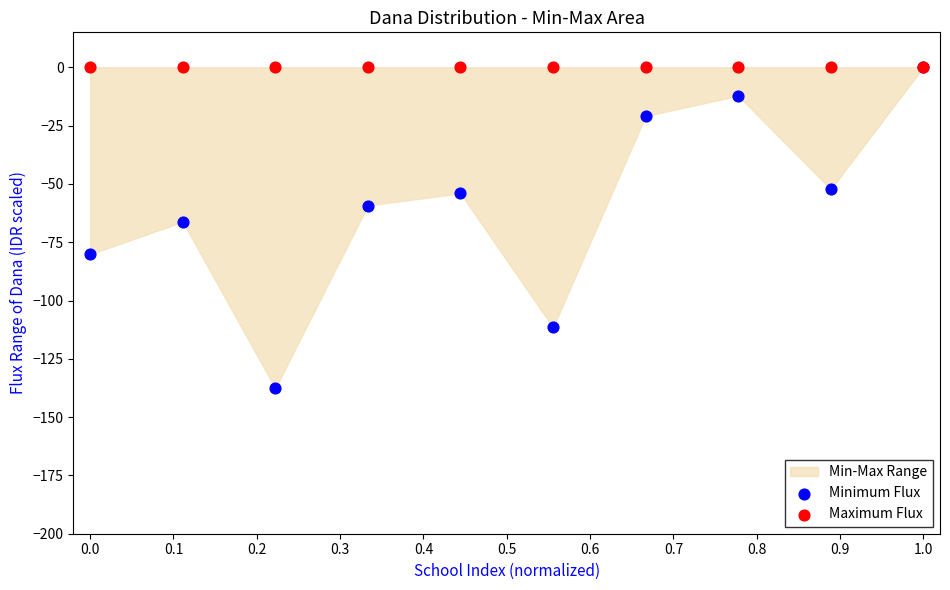

Which series has the largest Y range (max minus min)?

Minimum Flux